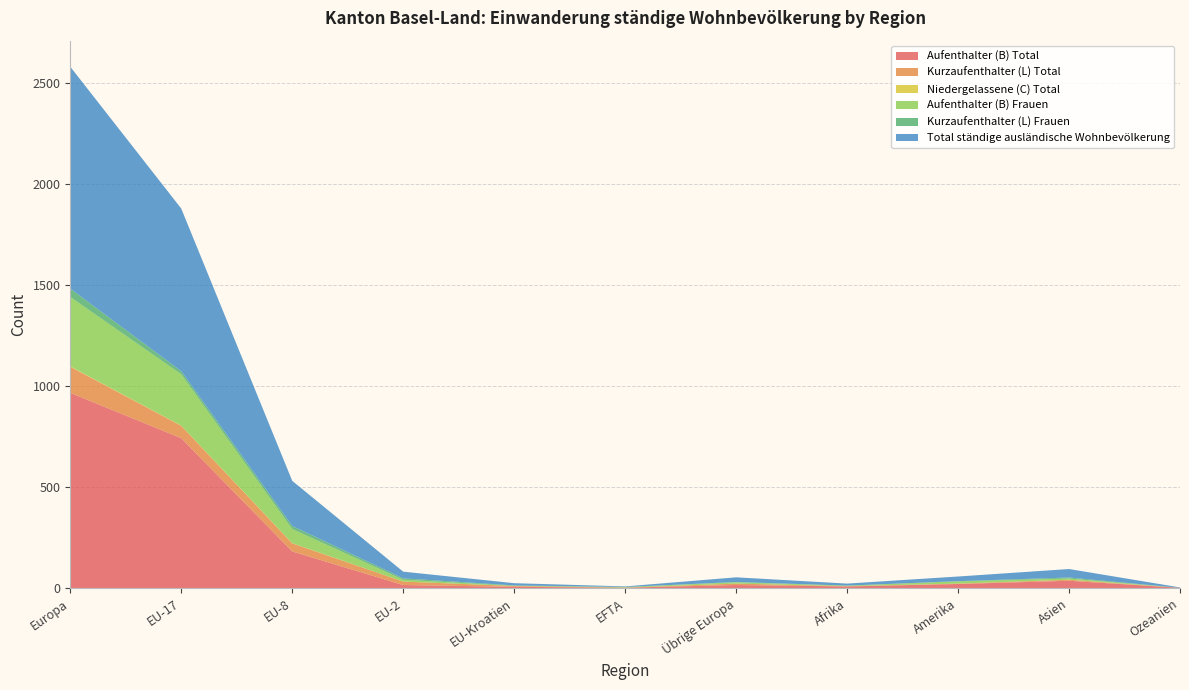

Reading right to left, what are all the values shown in this chart?

Aufenthalter (B) Total: Ozeanien=2	Asien=37	Amerika=21	Afrika=9	Übrige Europa=16	EFTA=3	EU-Kroatien=7	EU-2=16	EU-8=182	EU-17=742	Europa=966
Kurzaufenthalter (L) Total: Ozeanien=0	Asien=5	Amerika=2	Afrika=1	Übrige Europa=7	EFTA=0	EU-Kroatien=4	EU-2=17	EU-8=40	EU-17=61	Europa=129
Niedergelassene (C) Total: Ozeanien=0	Asien=0	Amerika=0	Afrika=0	Übrige Europa=0	EFTA=0	EU-Kroatien=0	EU-2=0	EU-8=1	EU-17=1	Europa=2
Aufenthalter (B) Frauen: Ozeanien=0	Asien=6	Amerika=11	Afrika=3	Übrige Europa=6	EFTA=3	EU-Kroatien=1	EU-2=9	EU-8=70	EU-17=254	Europa=343
Kurzaufenthalter (L) Frauen: Ozeanien=0	Asien=5	Amerika=1	Afrika=0	Übrige Europa=2	EFTA=0	EU-Kroatien=2	EU-2=7	EU-8=15	EU-17=15	Europa=41
Total ständige ausländische Wohnbevölkerung: Ozeanien=2	Asien=42	Amerika=23	Afrika=10	Übrige Europa=23	EFTA=3	EU-Kroatien=11	EU-2=33	EU-8=223	EU-17=804	Europa=1097